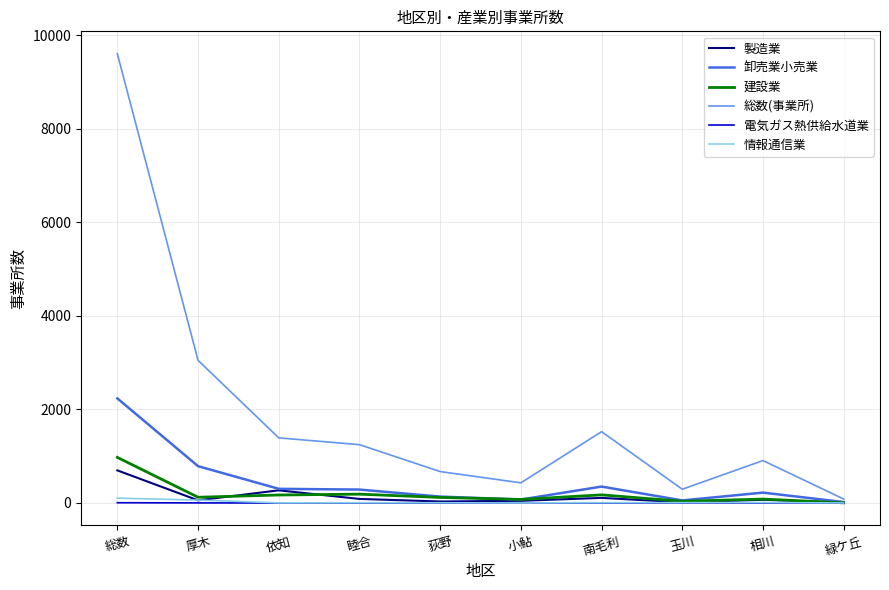

The 総数(事業所) series shows 2575 at 南毛利. True or false?

False